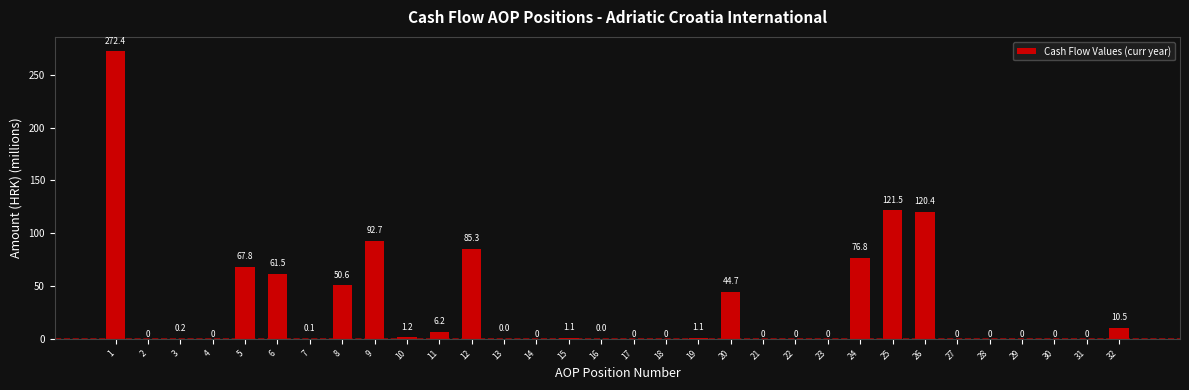

Approximately how many times larger is the value at 1 compared to 20?

6.1